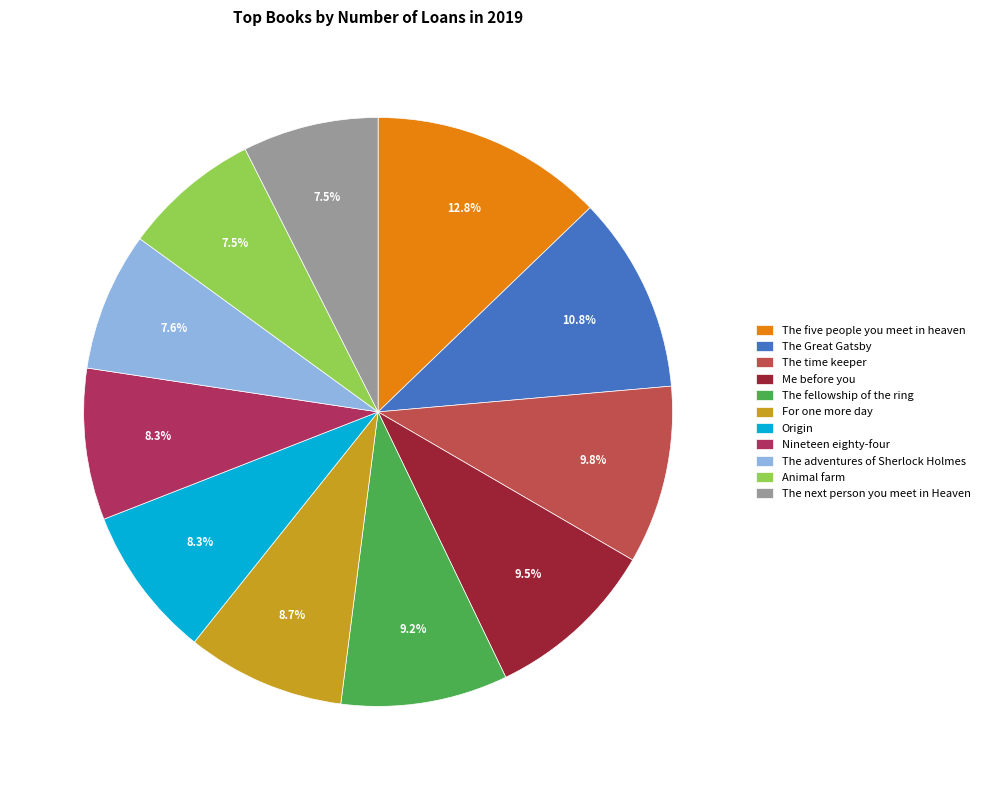

To the nearest percent, what is the average slice percentage?

9%